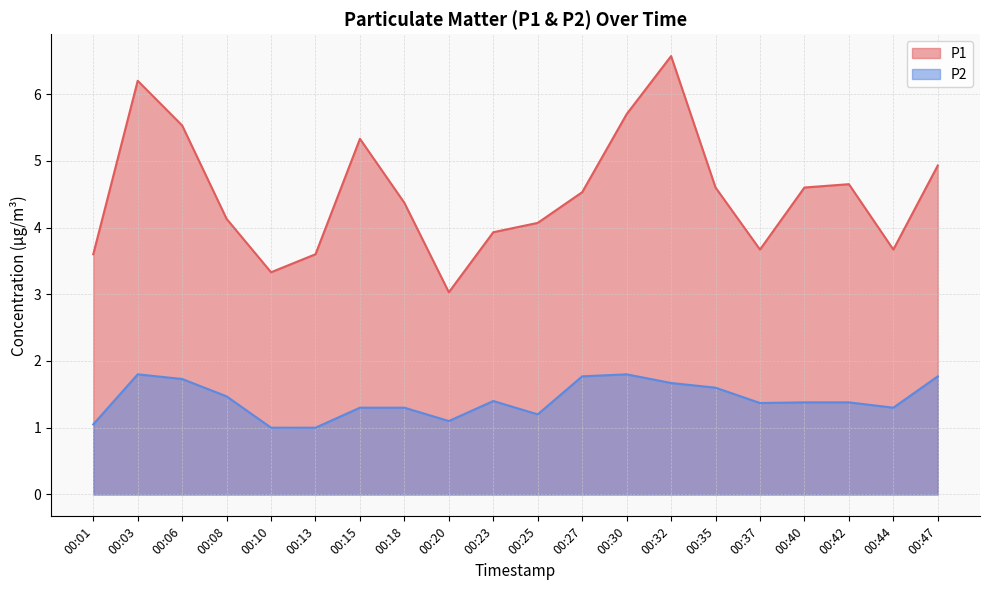

Rank the series at 00:20 from highest to lowest value.

P1, P2